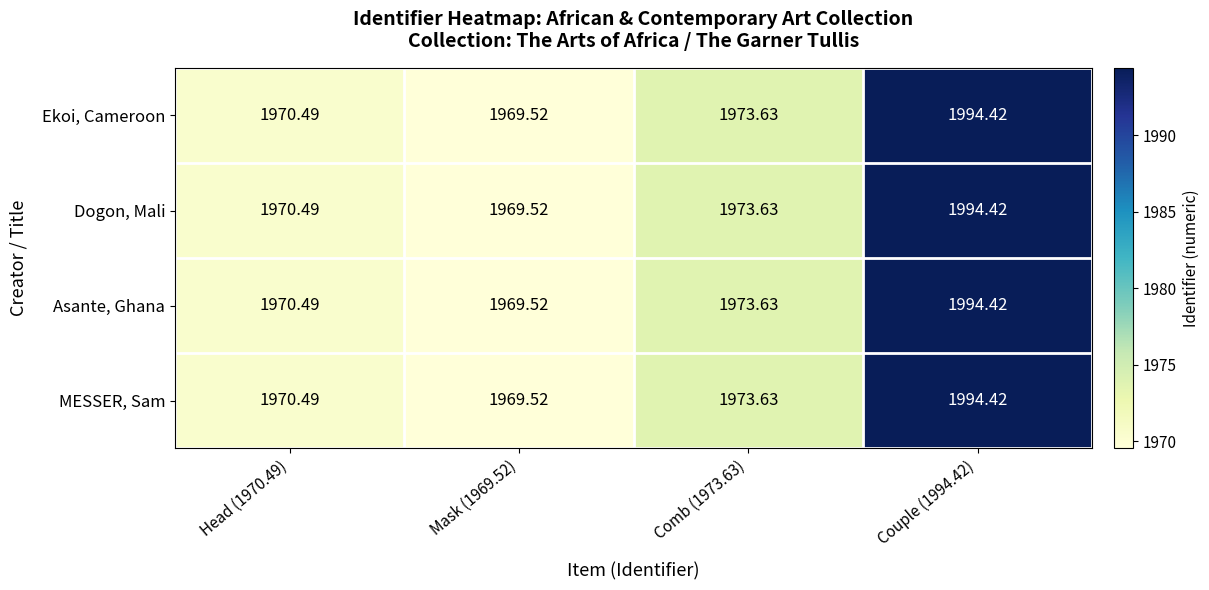

Is the value of Asante, Ghana at Head (1970.49) greater than the value of MESSER, Sam at Mask (1969.52)?

Yes